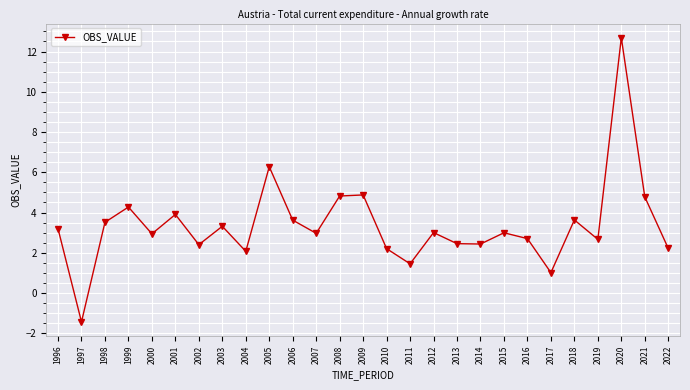

True or false: the data shows 4.8 at 2008.

True